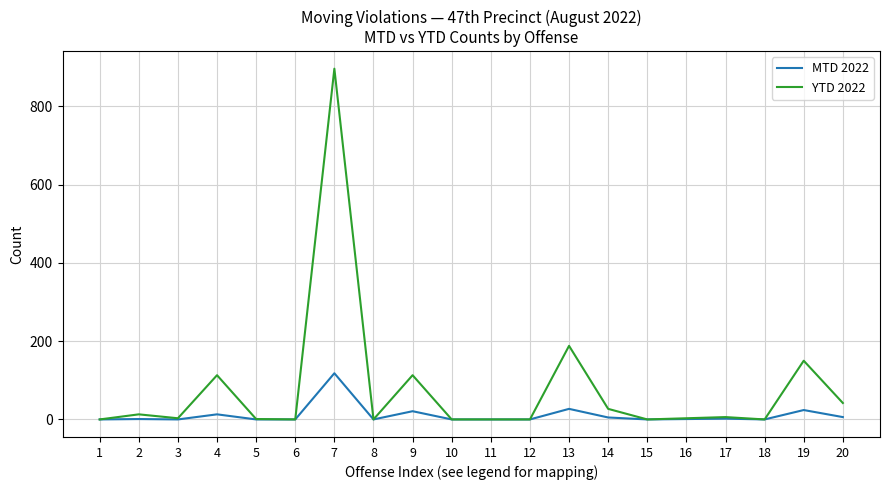

Which series has the largest range (max minus min)?

YTD 2022